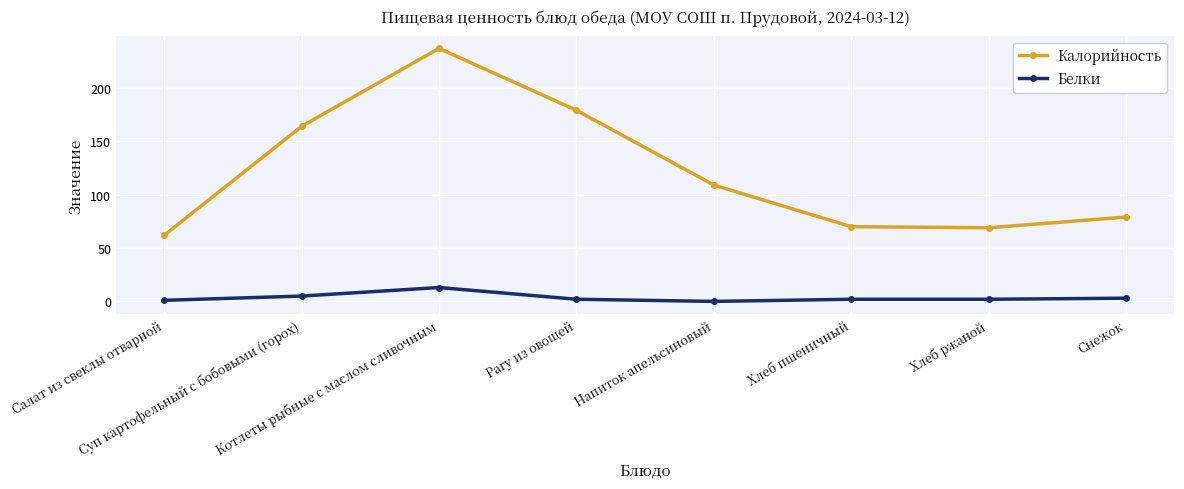

True or false: Белки and Калорийность cross at least once.

False